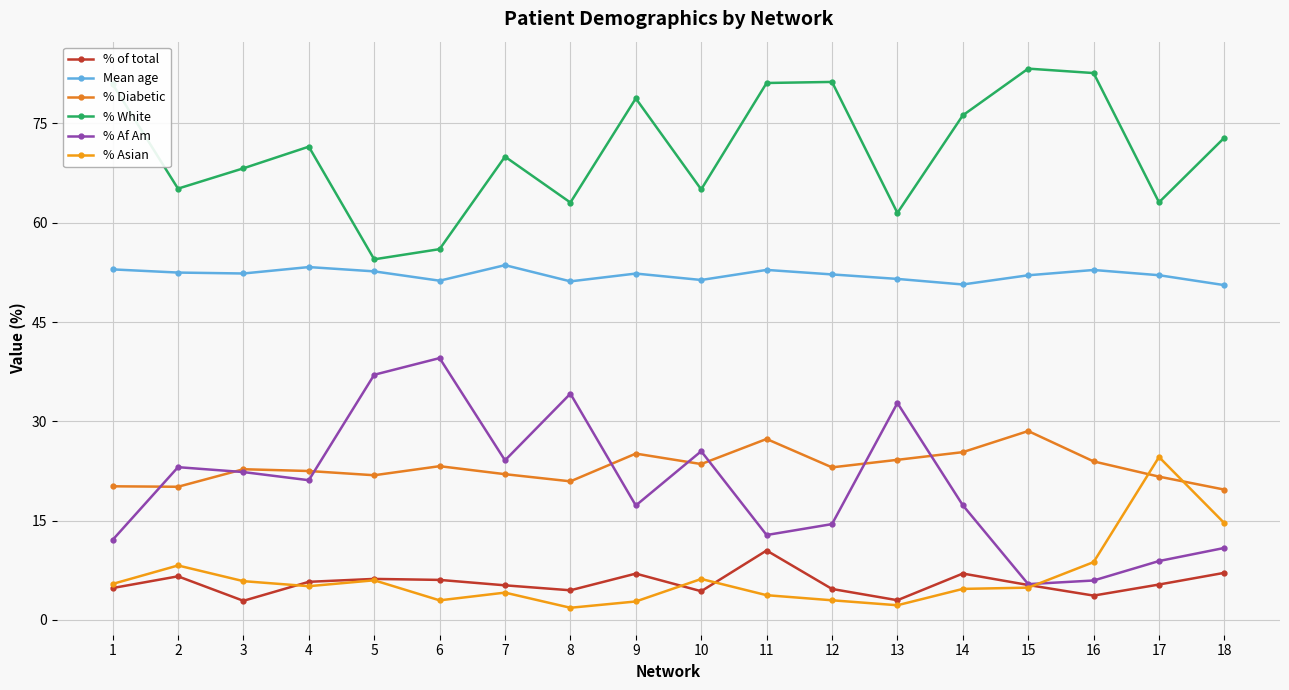

Count the number of categories in the chart.

18